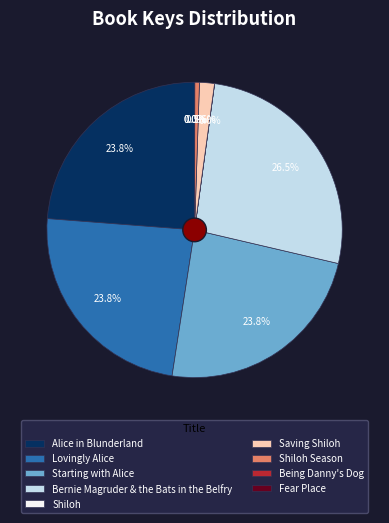

Which slice is the largest?

Bernie Magruder & the Bats in the Belfry